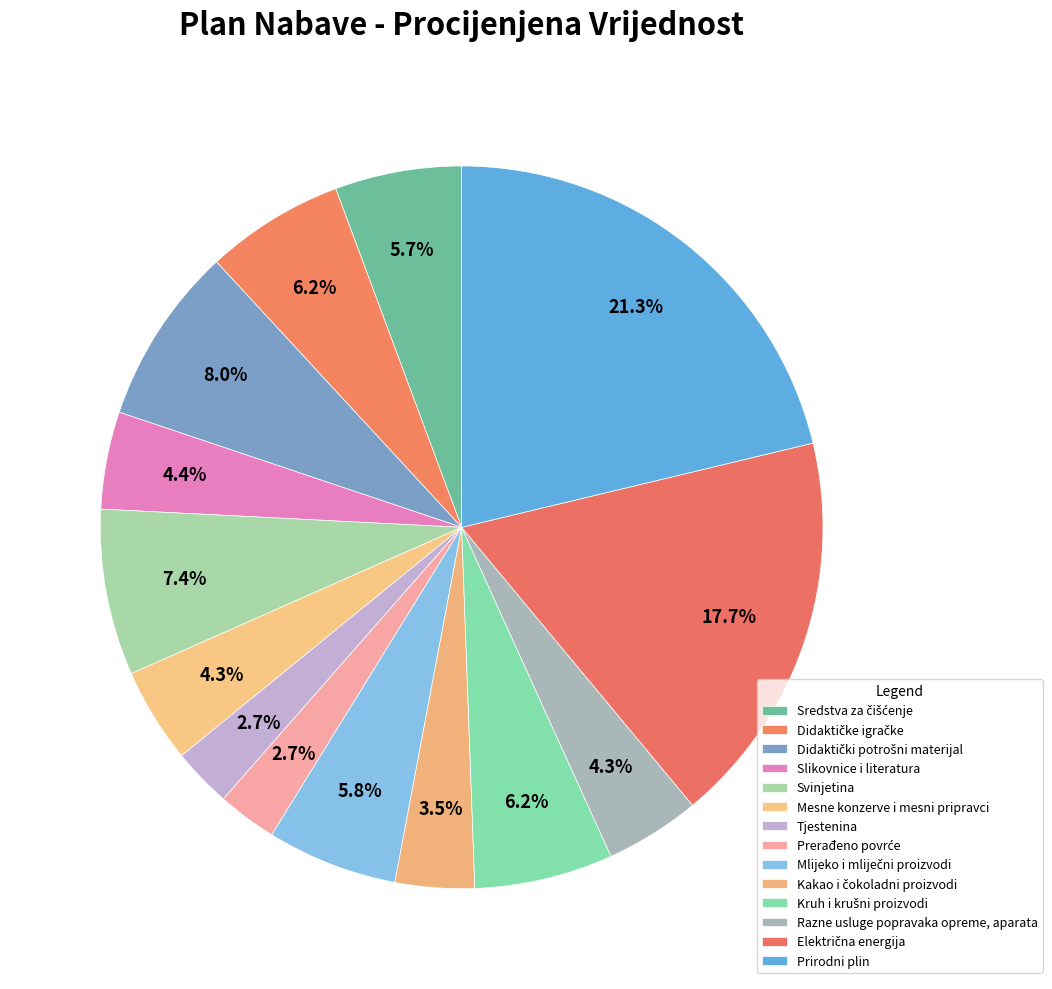

Which slice is the smallest?

Tjestenina